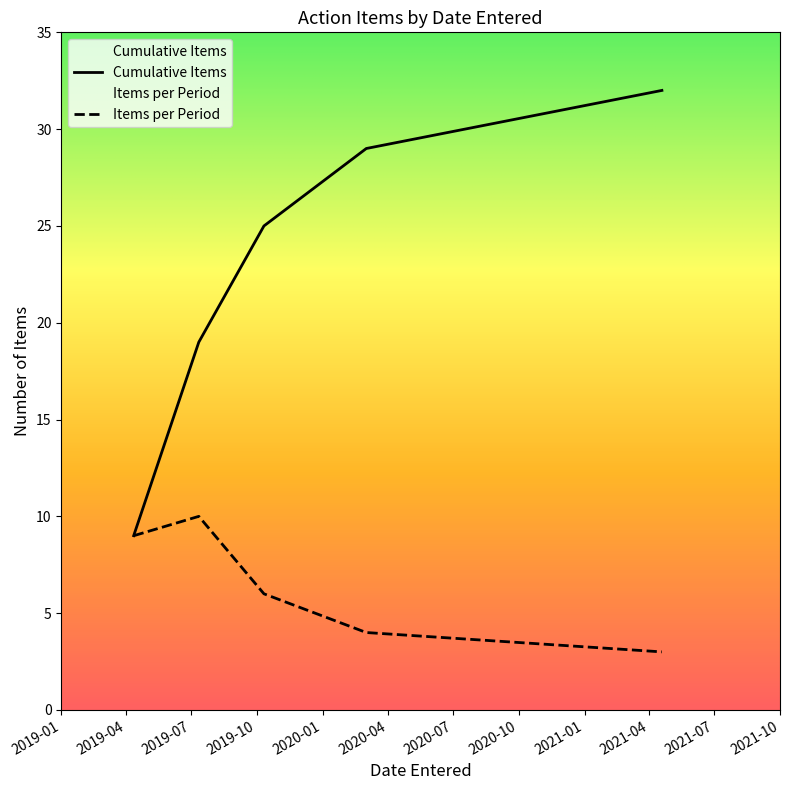

How many lines are shown in the chart?

2